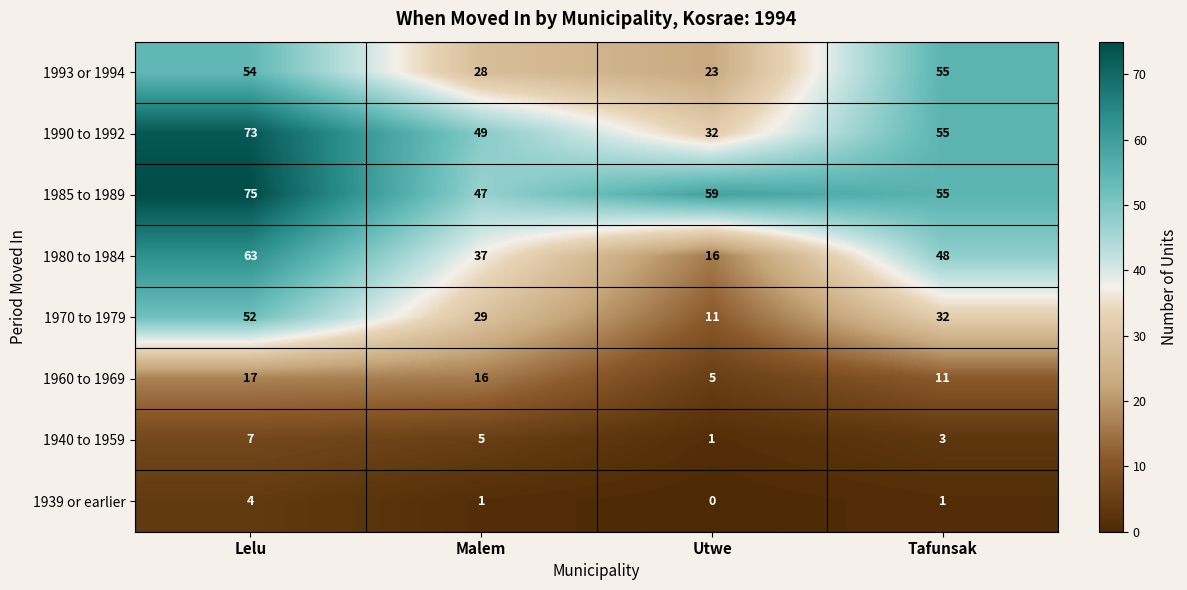

Rank the series by their maximum value, from lowest to highest.

1939 or earlier, 1940 to 1959, 1960 to 1969, 1970 to 1979, 1993 or 1994, 1980 to 1984, 1990 to 1992, 1985 to 1989